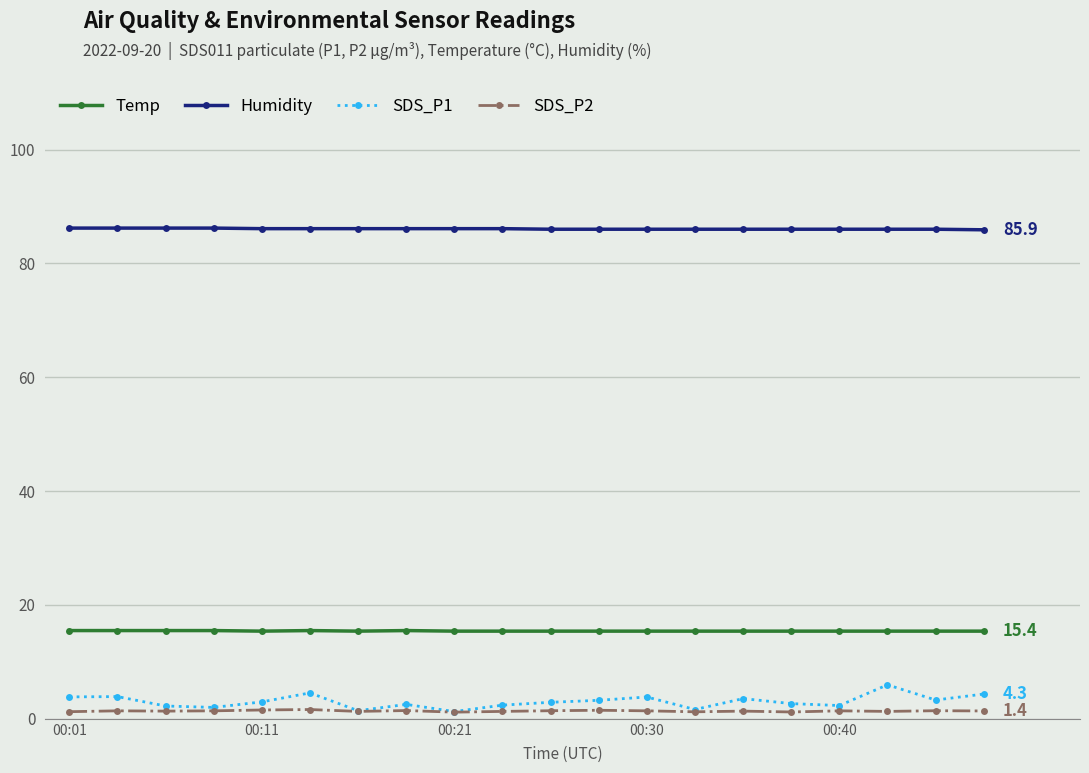

What is the value of the Temp point at the 15th from the left?

15.4